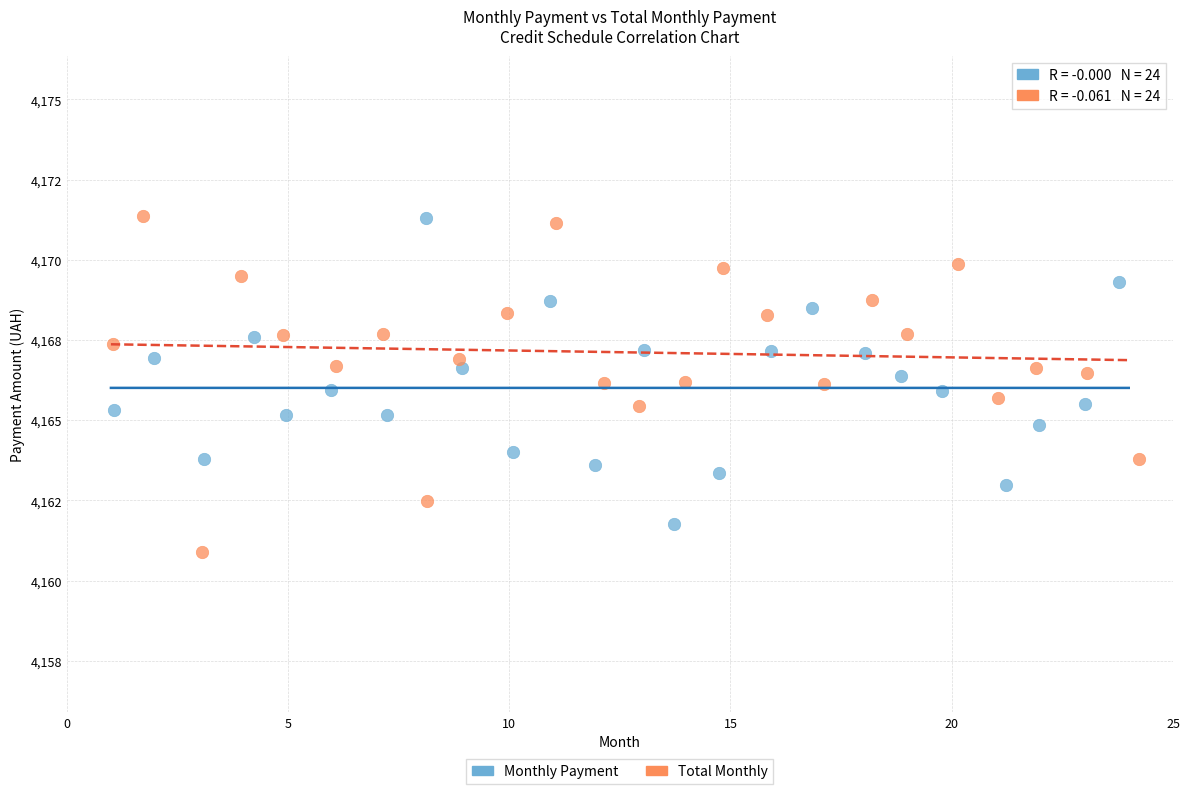

Which series reaches the minimum Y coordinate?

Total Monthly